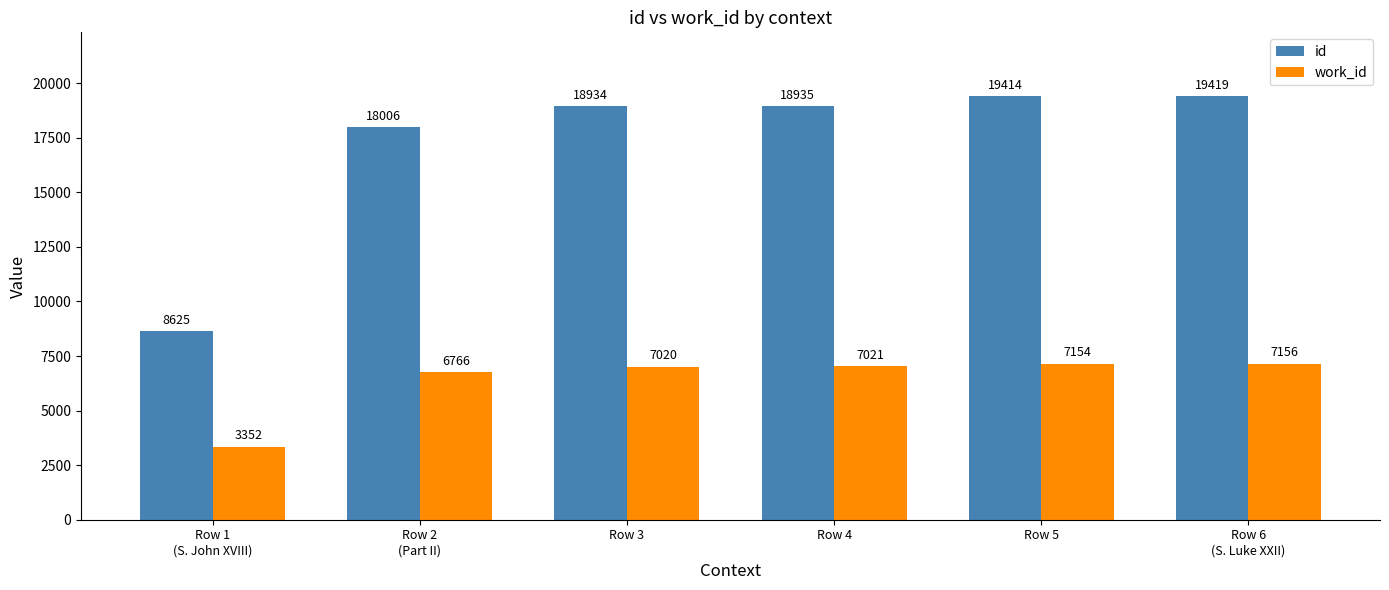

Reading right to left, list all the values displayed in this chart.

id: Row 6
(S. Luke XXII)=19419	Row 5=19414	Row 4=18935	Row 3=18934	Row 2
(Part II)=18006	Row 1
(S. John XVIII)=8625
work_id: Row 6
(S. Luke XXII)=7156	Row 5=7154	Row 4=7021	Row 3=7020	Row 2
(Part II)=6766	Row 1
(S. John XVIII)=3352